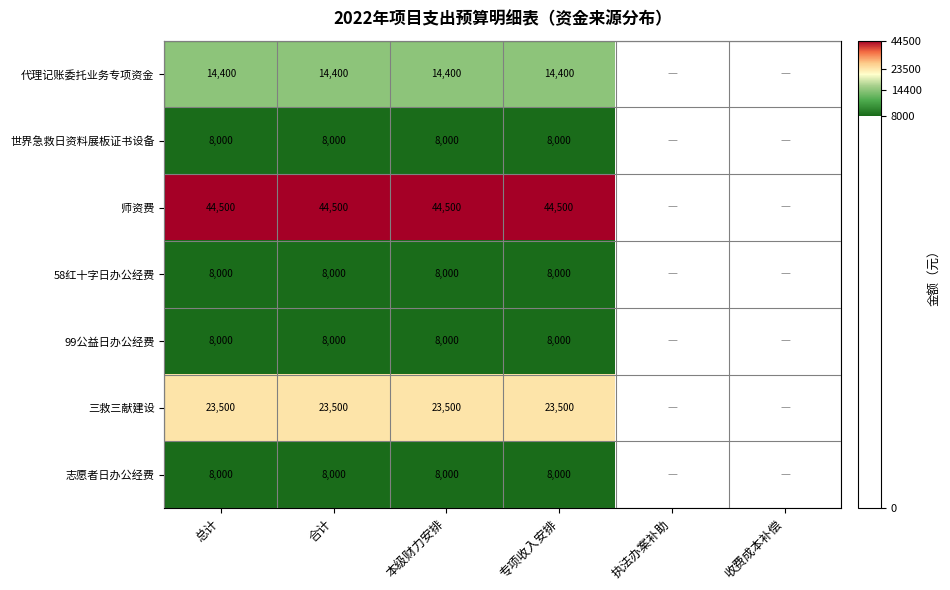

Is the value of 代理记账委托业务专项资金 at 本级财力安排 greater than the value of 志愿者日办公经费 at 专项收入安排?

Yes